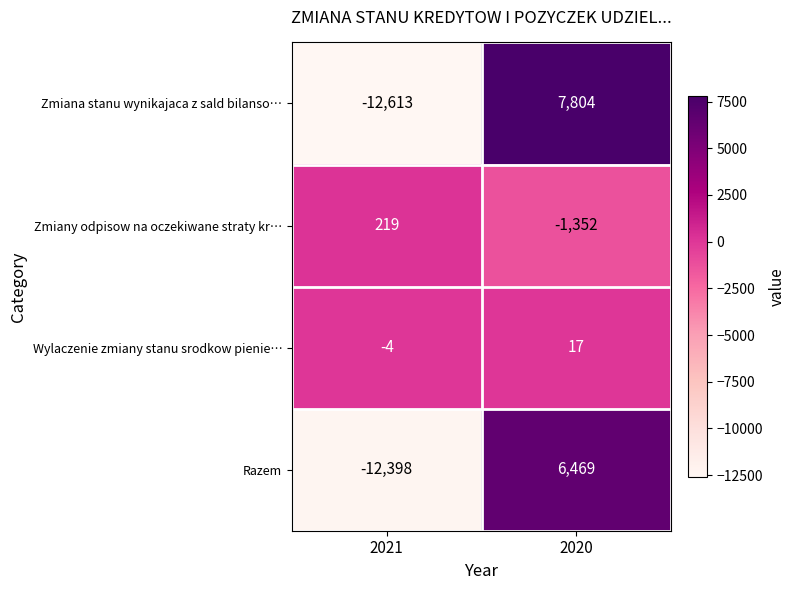

Between 2021 and 2020, which series saw the biggest shift?

Zmiana stanu wynikajaca z sald bilanso…